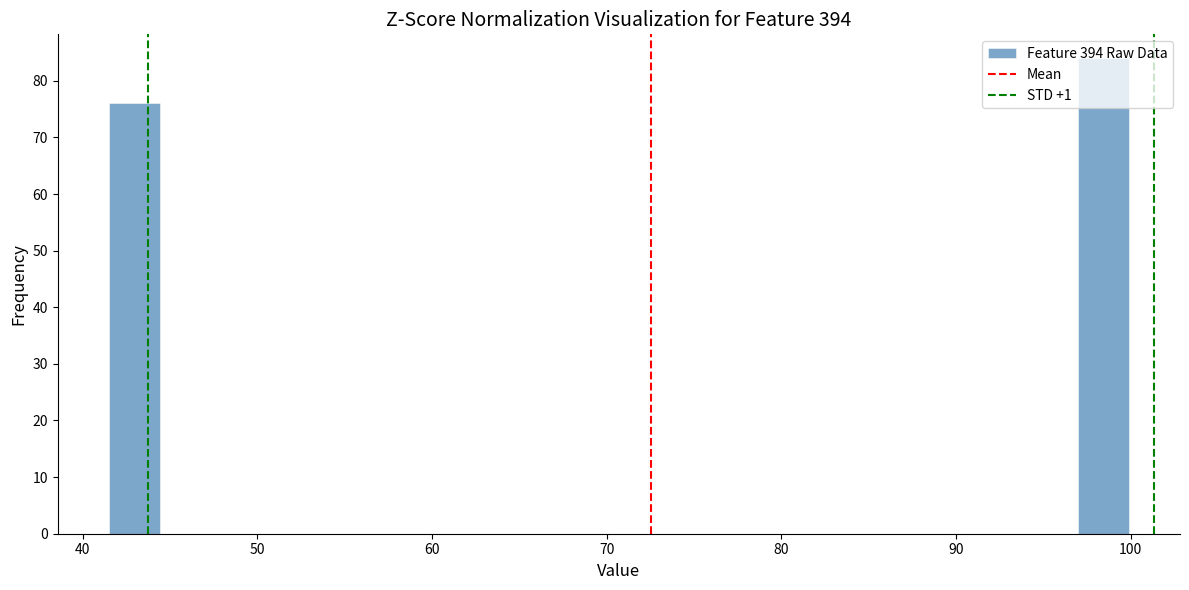

Read against the x-axis, roughly where is the centre of the tallest bar?

98